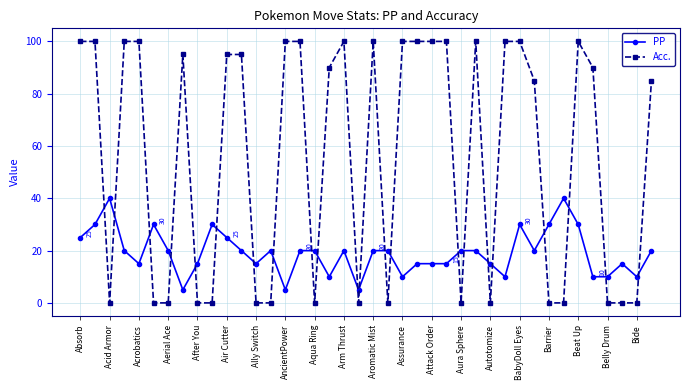

How many times do PP and Acc. cross each other?

22